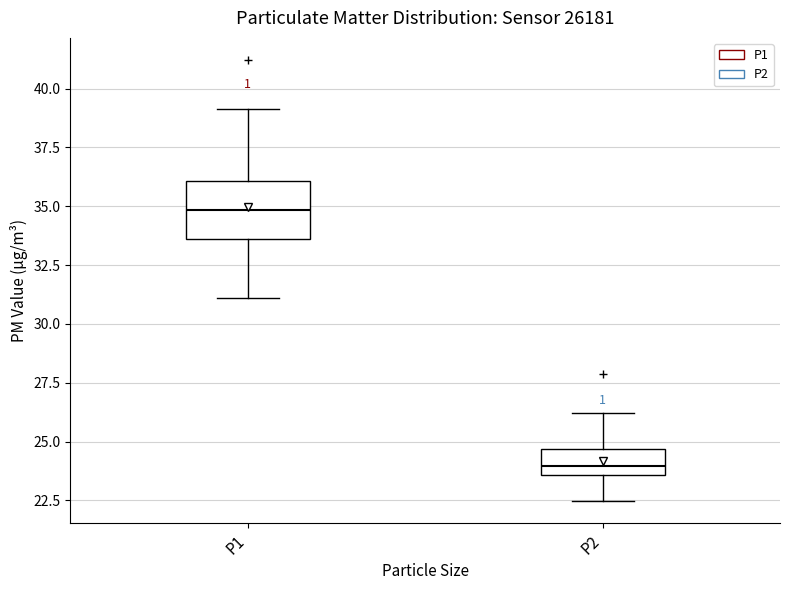

Which box has the highest median line?

P1